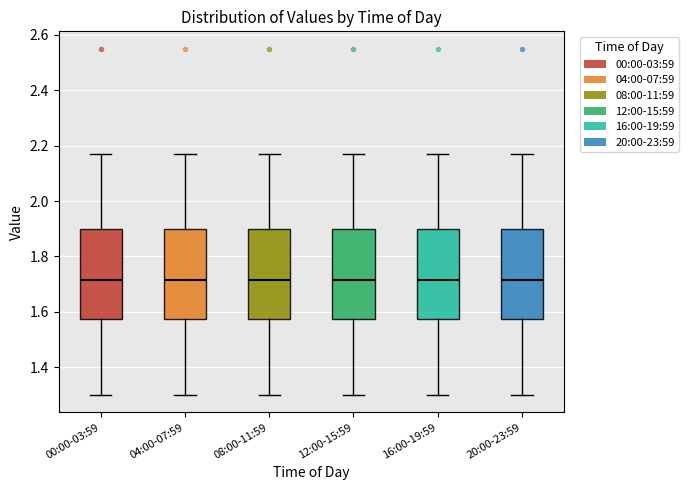

Reading left to right, read every box against the y-axis: the position of its median line, the range the box covers, and the ends of its whiskers. The values are not printed on the chart, so give them approximately, as read against the axis.

00:00-03:59: median 1.72, box 1.58 to 1.90, whiskers 1.30 to 2.18
04:00-07:59: median 1.72, box 1.58 to 1.90, whiskers 1.30 to 2.18
08:00-11:59: median 1.72, box 1.58 to 1.90, whiskers 1.30 to 2.18
12:00-15:59: median 1.72, box 1.58 to 1.90, whiskers 1.30 to 2.18
16:00-19:59: median 1.72, box 1.58 to 1.90, whiskers 1.30 to 2.18
20:00-23:59: median 1.72, box 1.58 to 1.90, whiskers 1.30 to 2.18